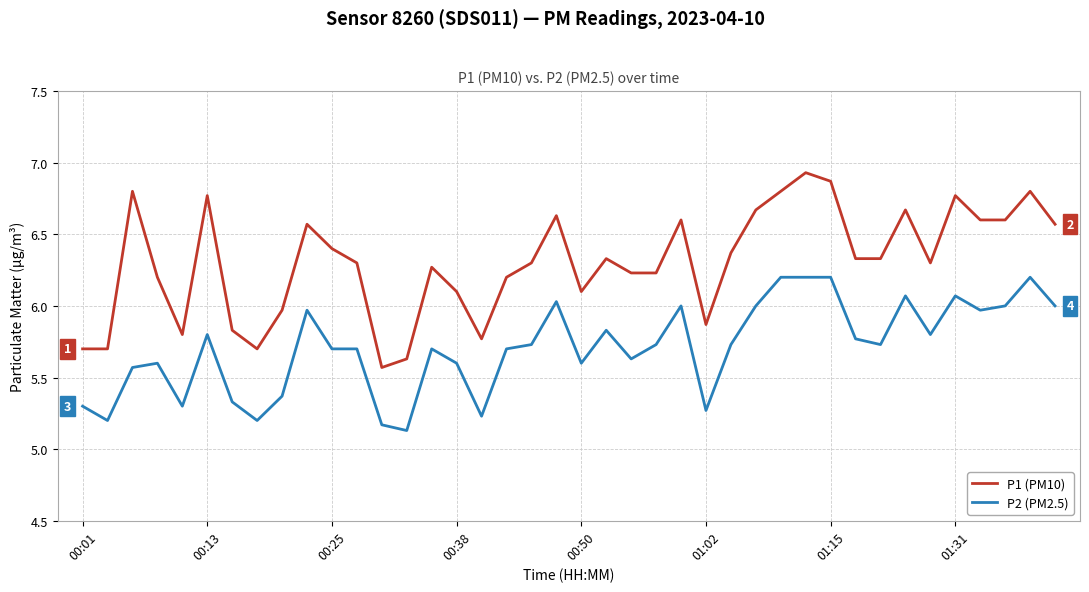

True or false: P1 (PM10) and P2 (PM2.5) intersect in this chart.

False